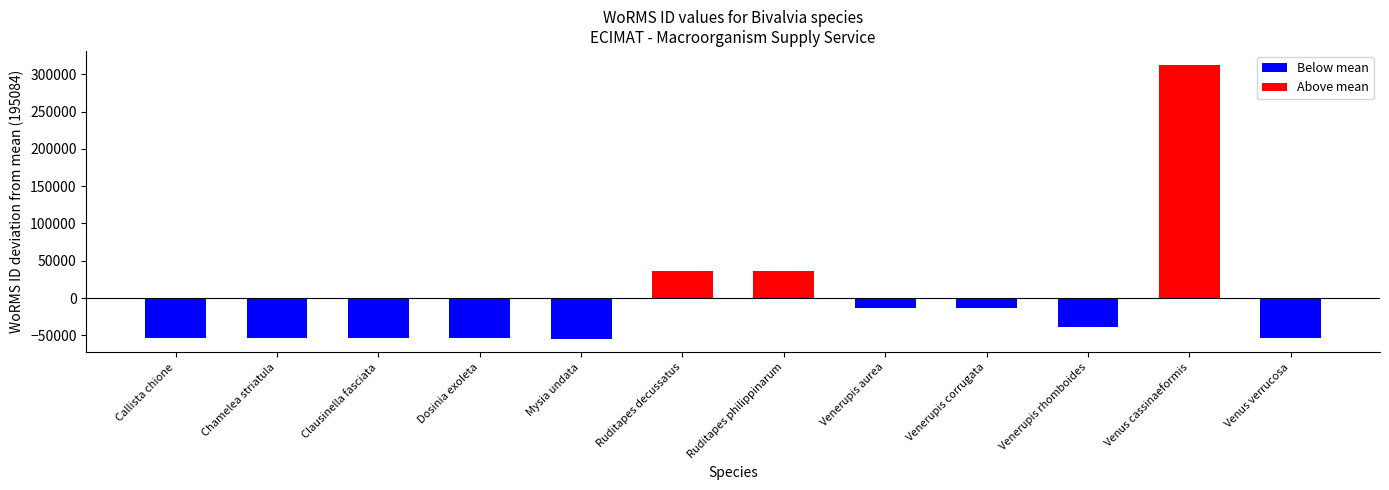

What is the sum of all values?

2341003